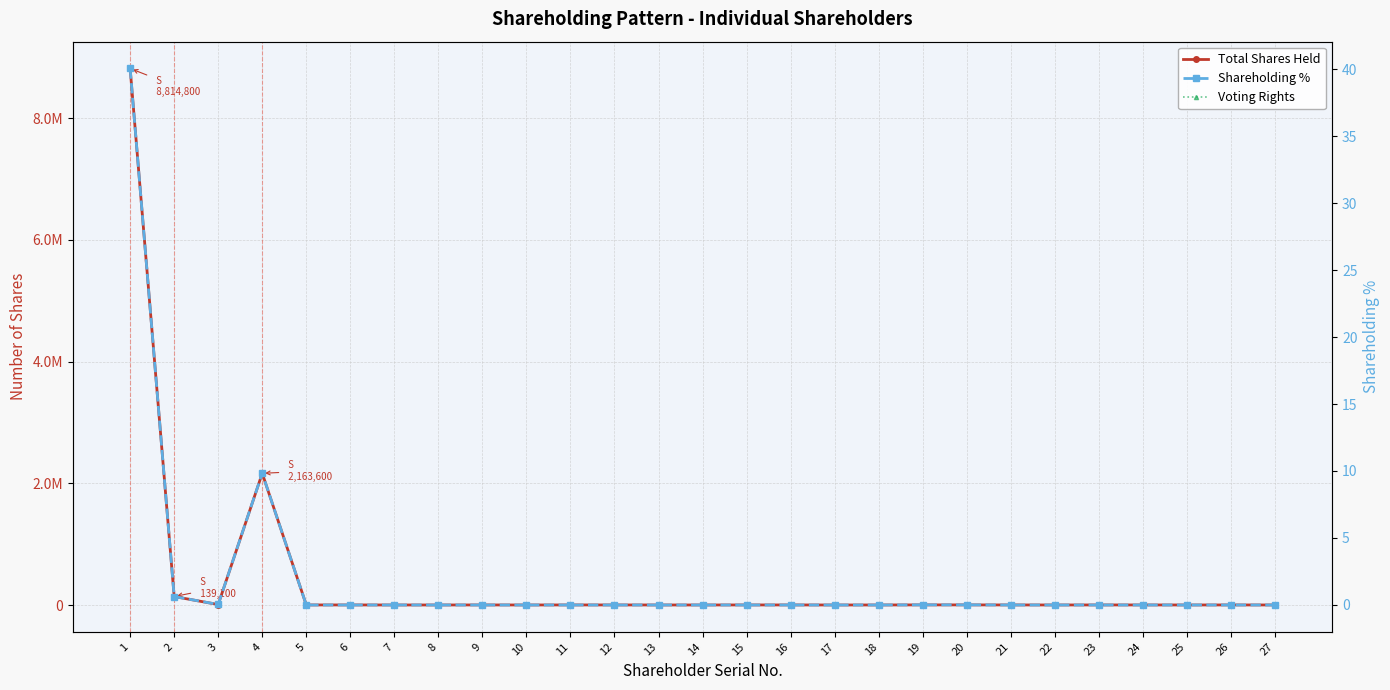

True or false: Shareholding % and Total Shares Held cross at least once.

False